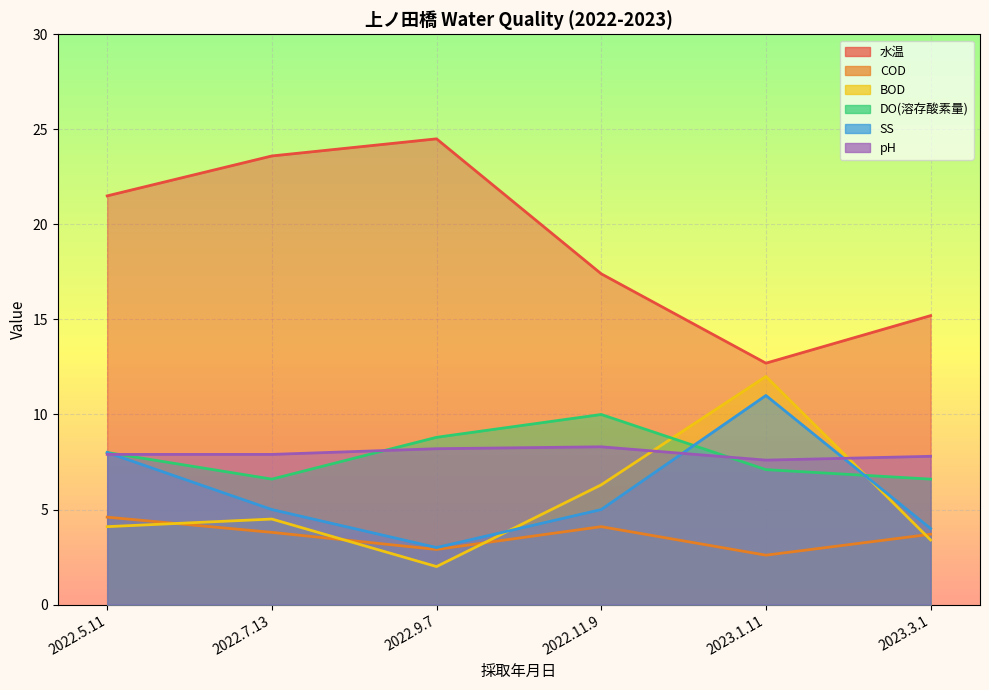

Where does the COD series first go above 3?

2022.5.11